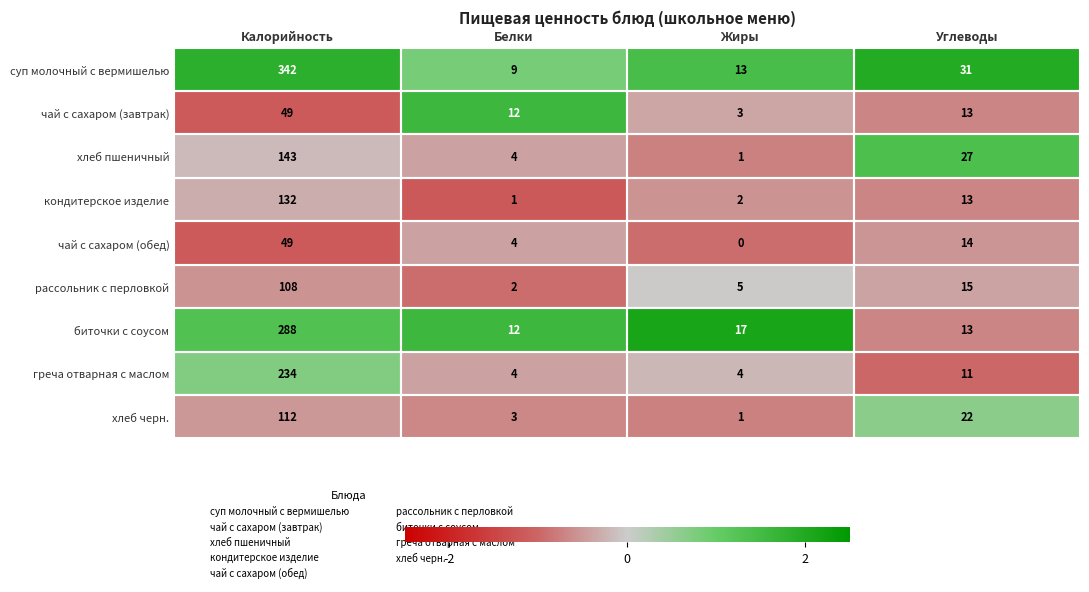

What is the maximum value shown in the chart?

342